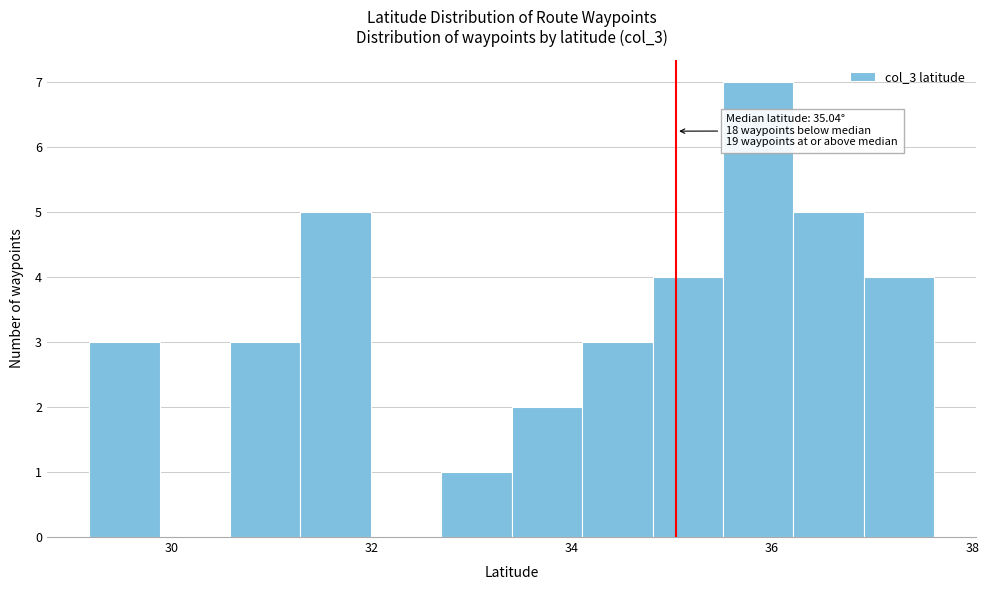

Read against the x-axis, roughly where is the centre of the tallest bar?

35.8